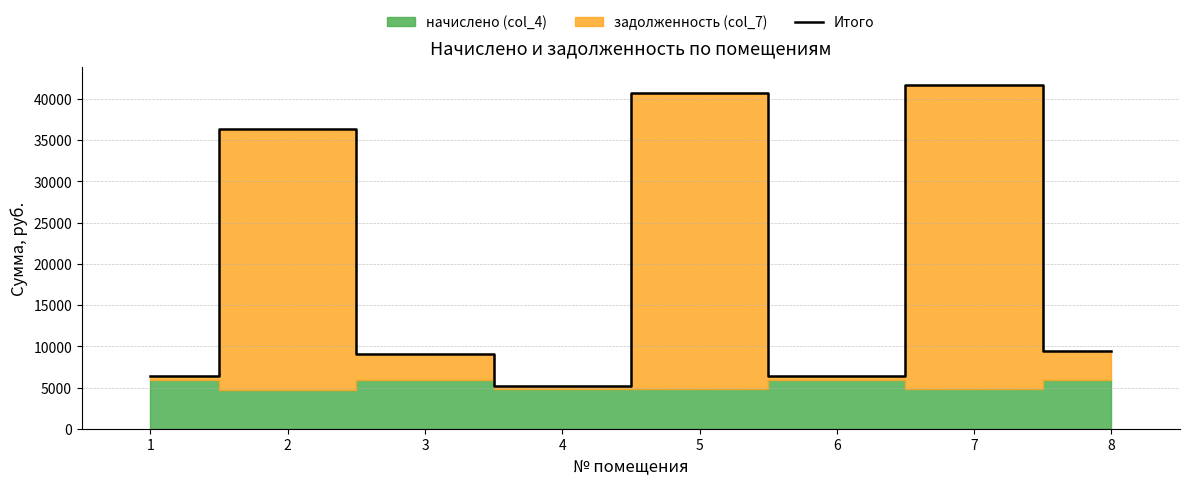

What is the greatest value displayed?

41755.0